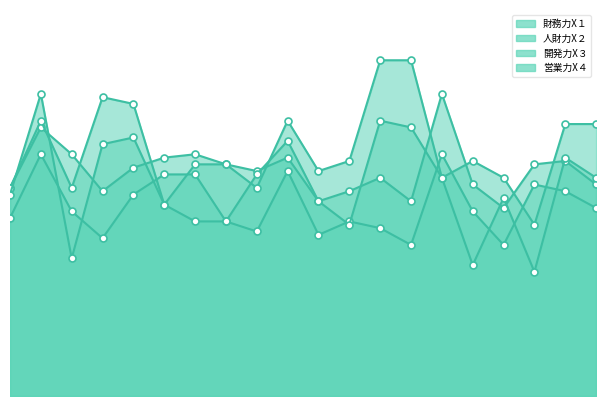

What is the sum of the 営業力X４ values at 14 and 15?

145